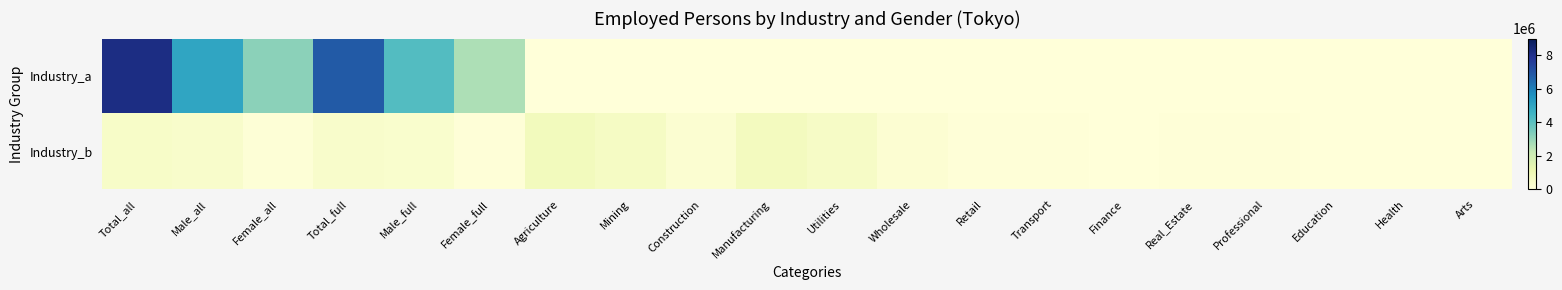

Between Transport and Real_Estate, which is larger?

Transport